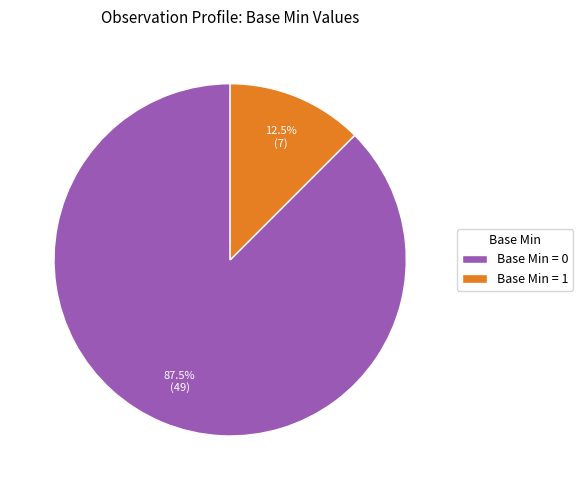

Is there a majority slice in this chart?

Yes